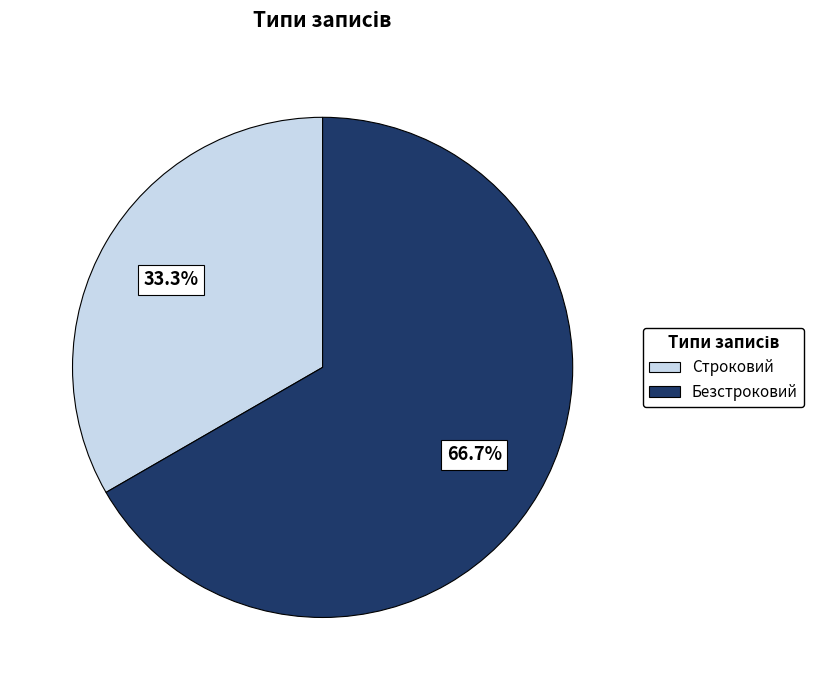

Rank the categories by value from lowest to highest.

Строковий, Безстроковий